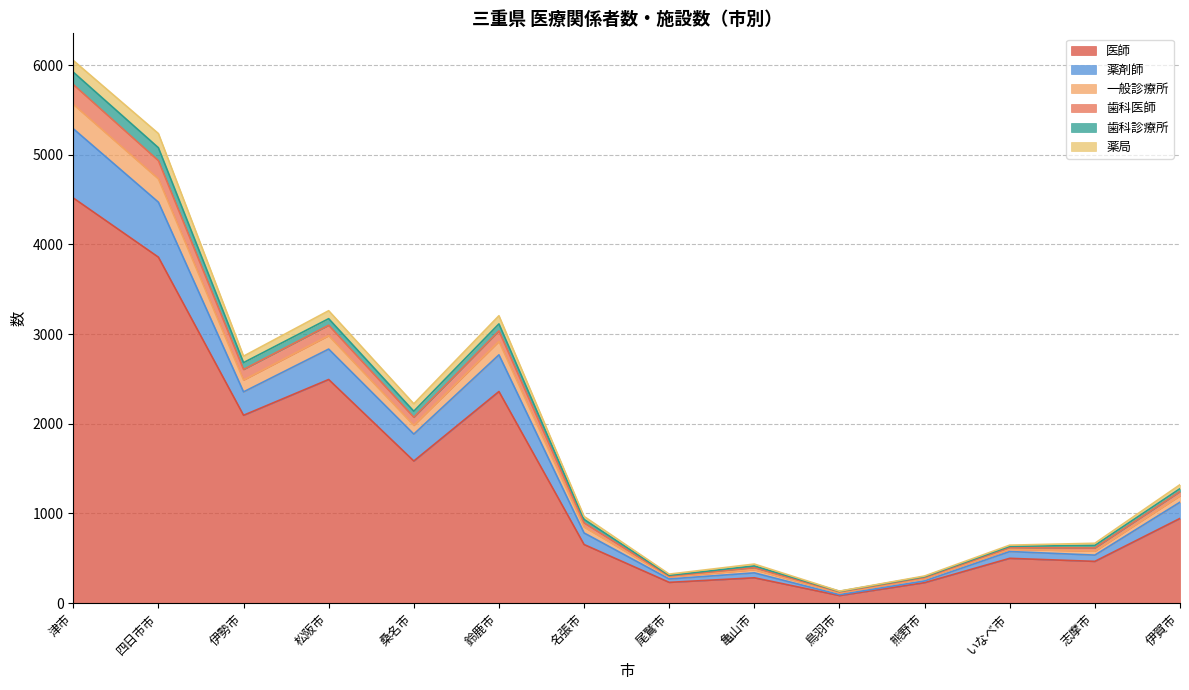

At which category is the sum across all series the highest?

津市